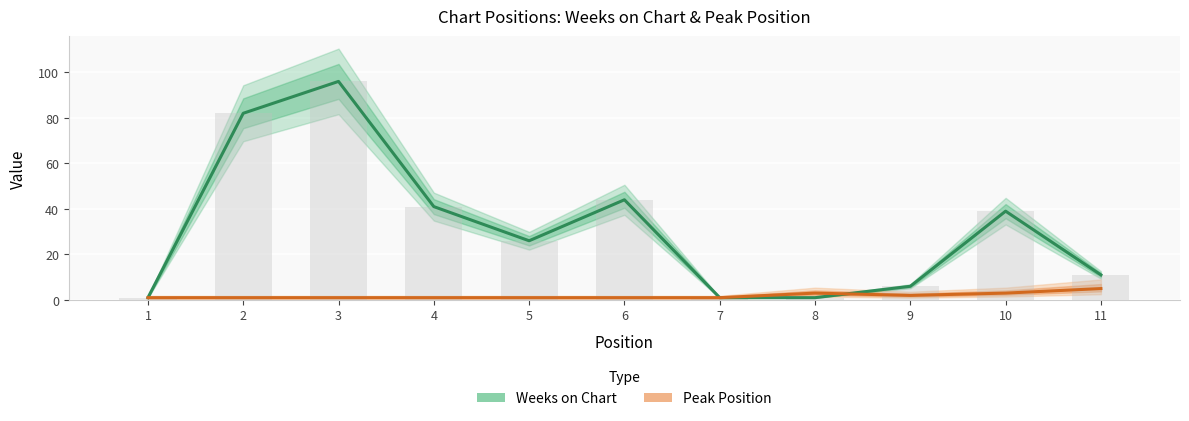

How many data points in Weeks on Chart are above 26?

5